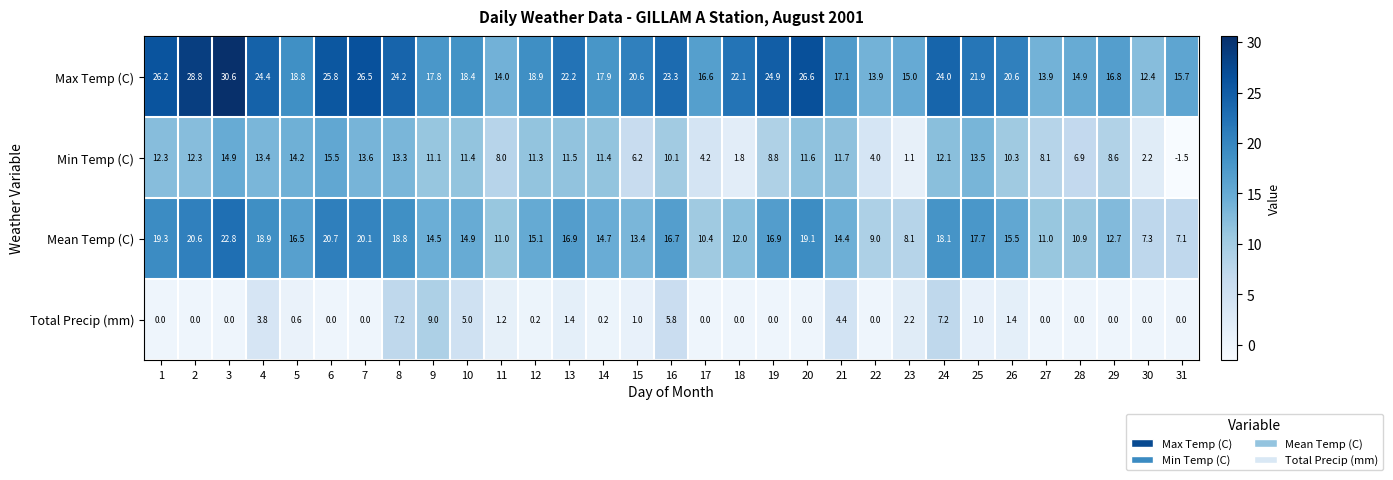

What value does the Mean Temp (C) series have at 20?

19.1